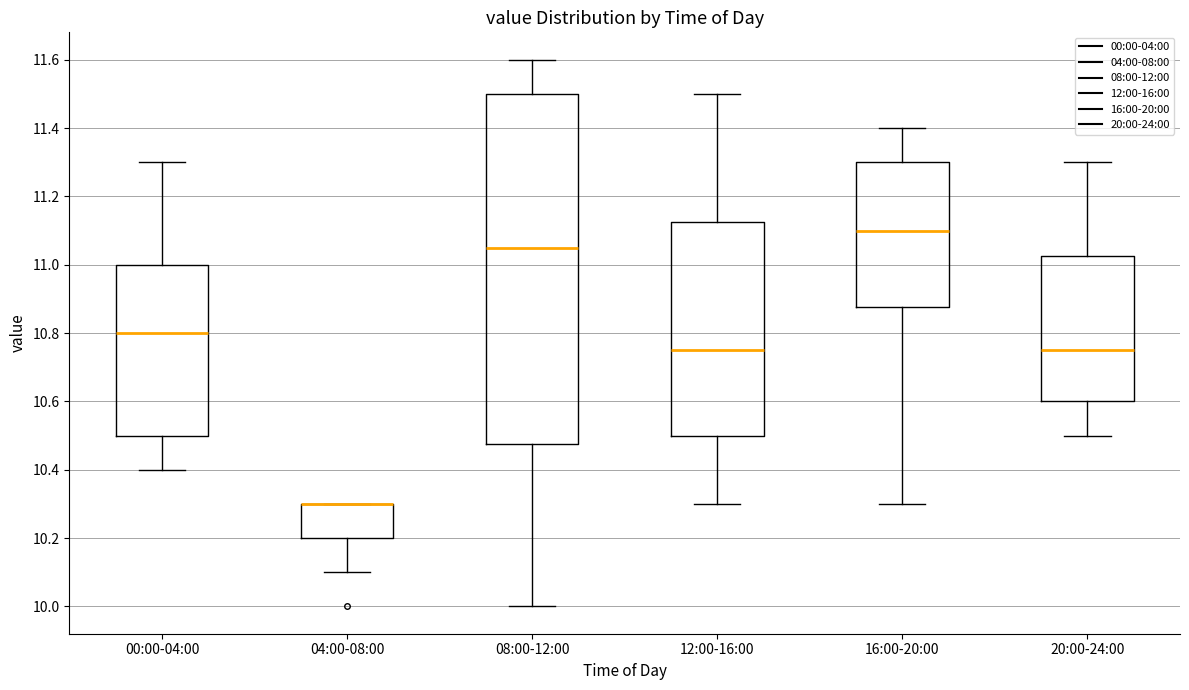

Comparing the boxes themselves (not the whiskers), which one is the tallest?

08:00-12:00